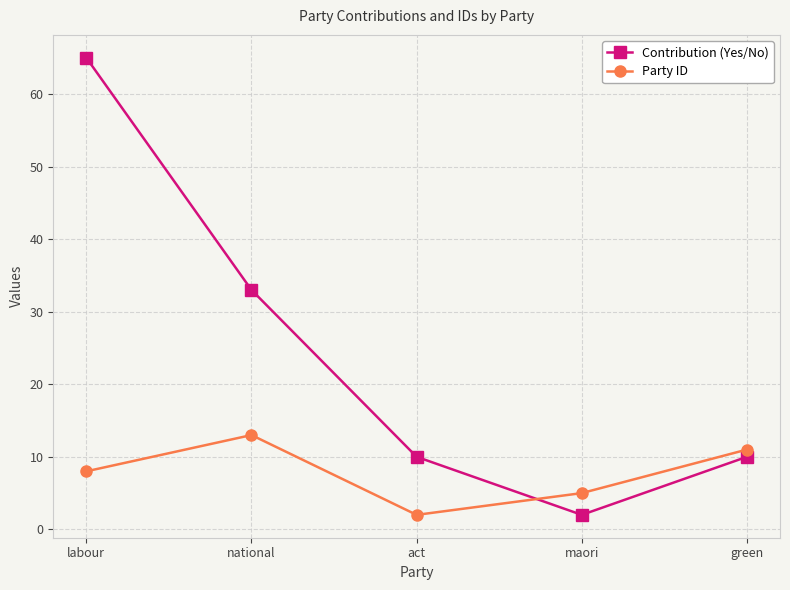

How many interior local valleys does the Party ID series have?

1